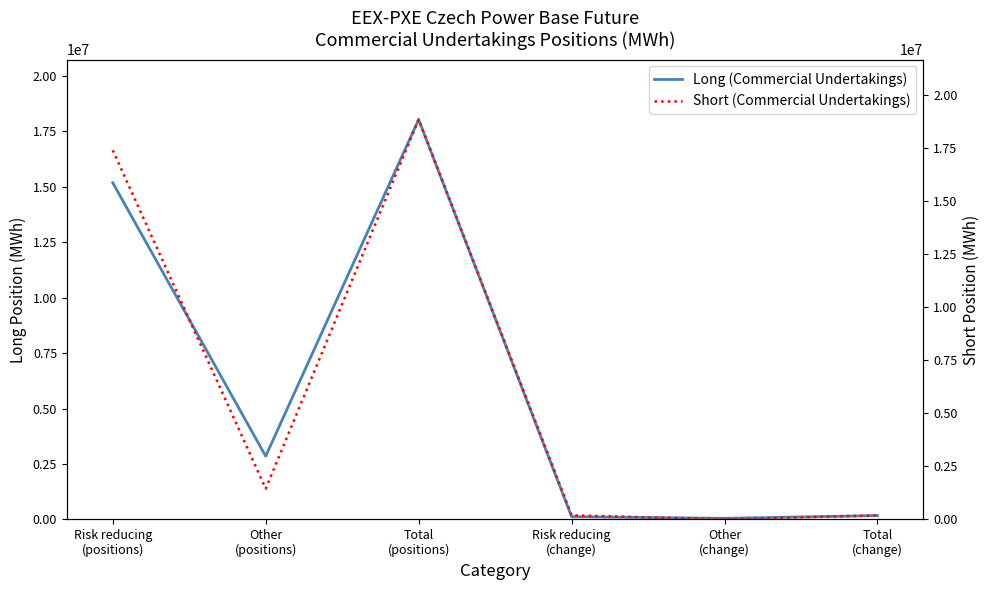

What is the label of the 2nd point from the left?

Other
(positions)